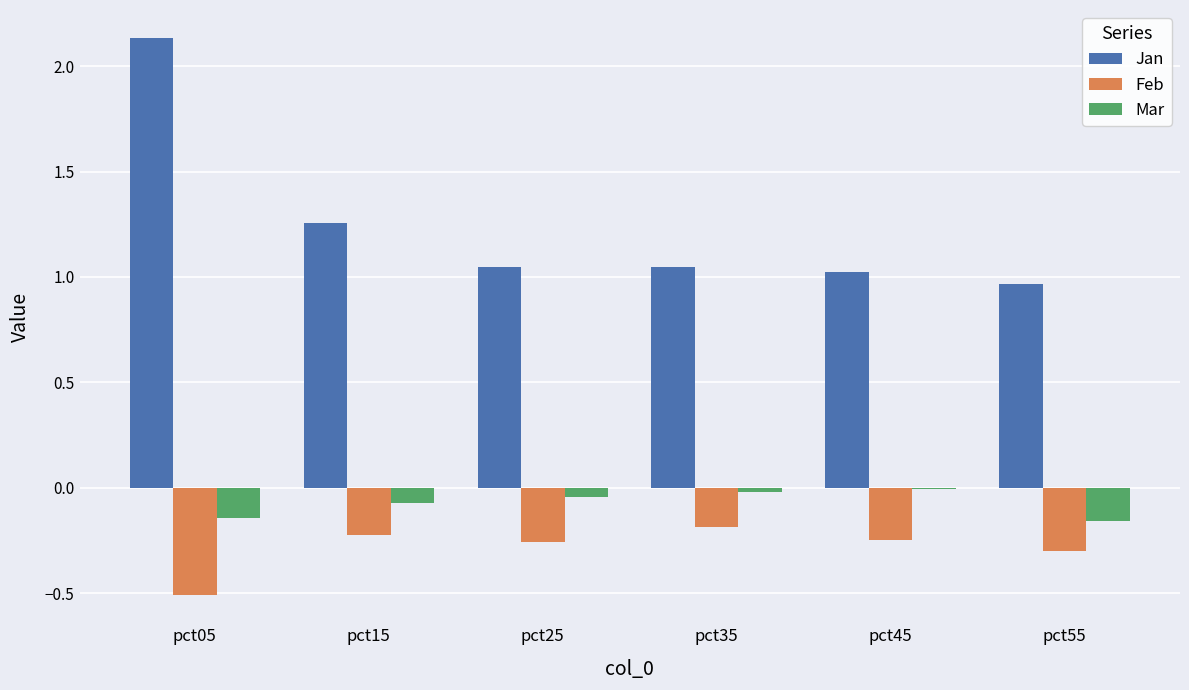

Which series has the largest range (max minus min)?

Jan